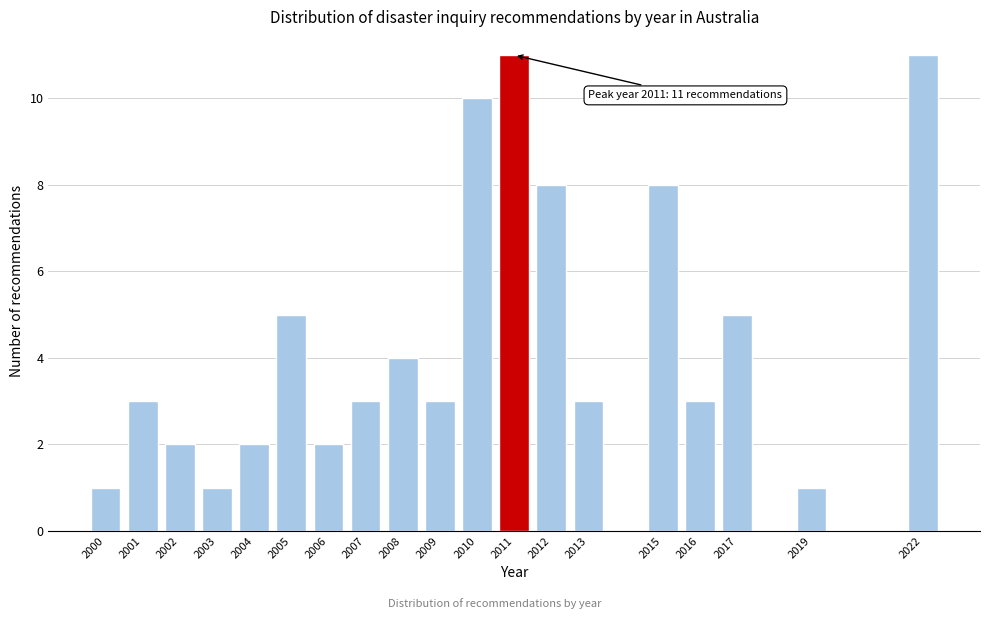

Reading right to left, extract all data points from this chart.

11	1	5	3	8	3	8	11	10	3	4	3	2	5	2	1	2	3	1